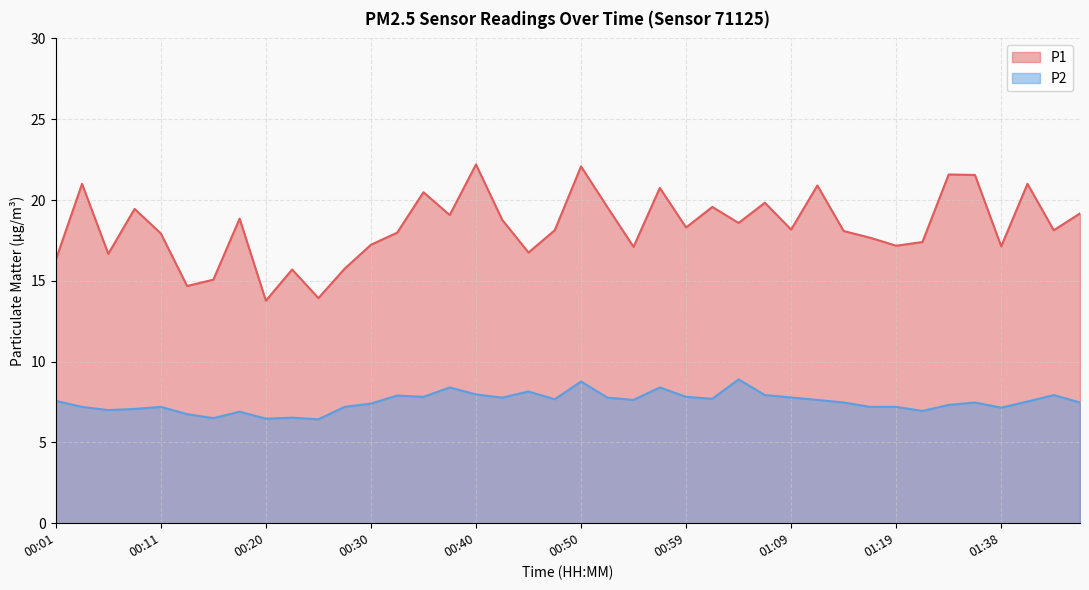

How many values in the P2 series exceed 7?

32